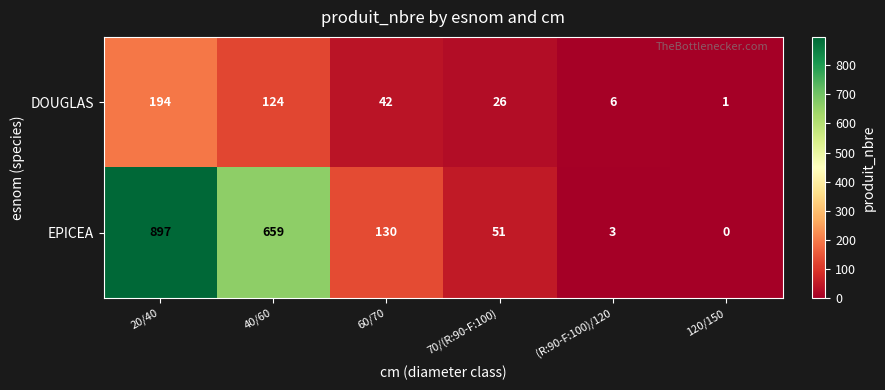

How many series are shown in this chart?

2